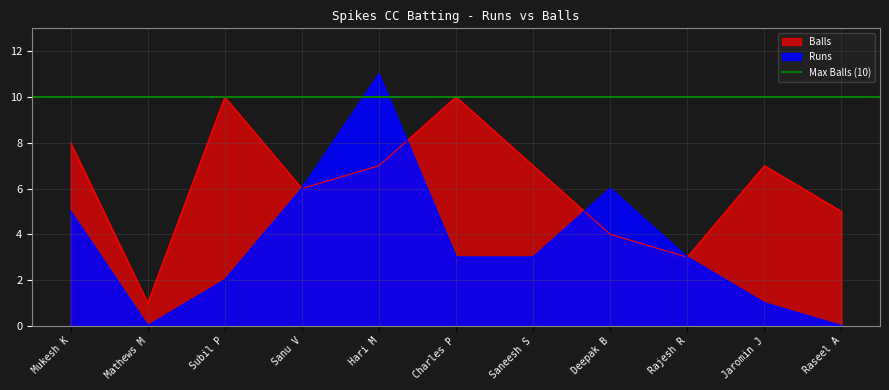

Count the number of data series in this chart.

2